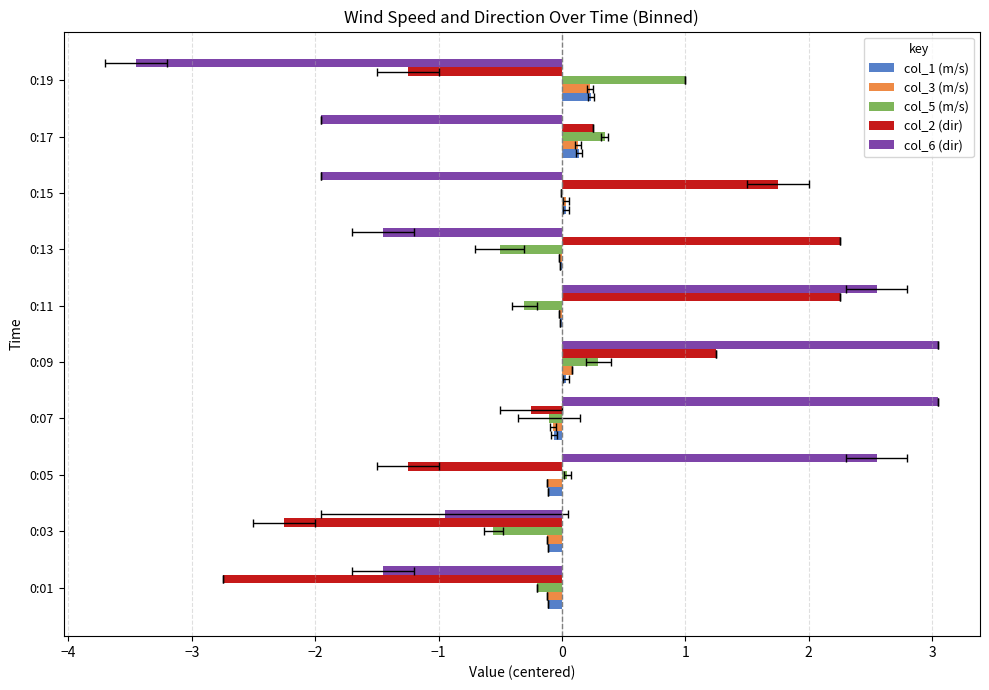

What are all the series names shown in the legend?

col_1 (m/s), col_3 (m/s), col_5 (m/s), col_2 (dir), col_6 (dir)